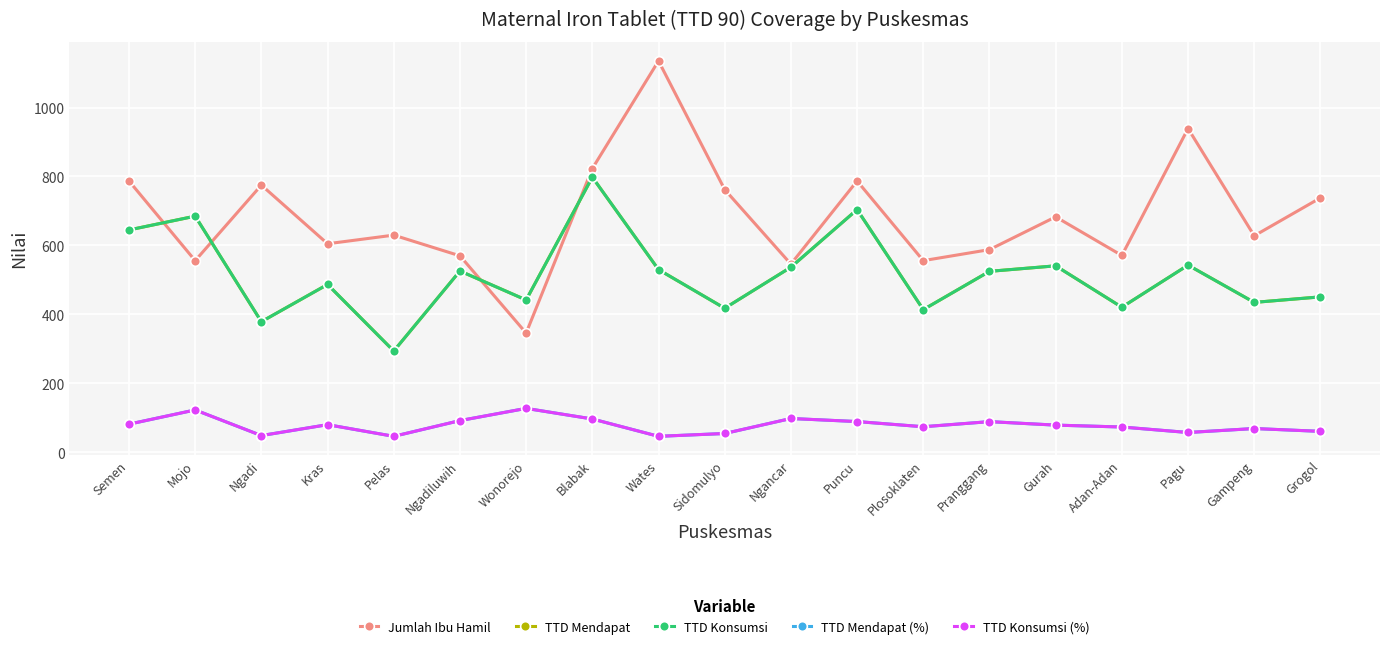

What is the label of the 8th point from the right?

Puncu